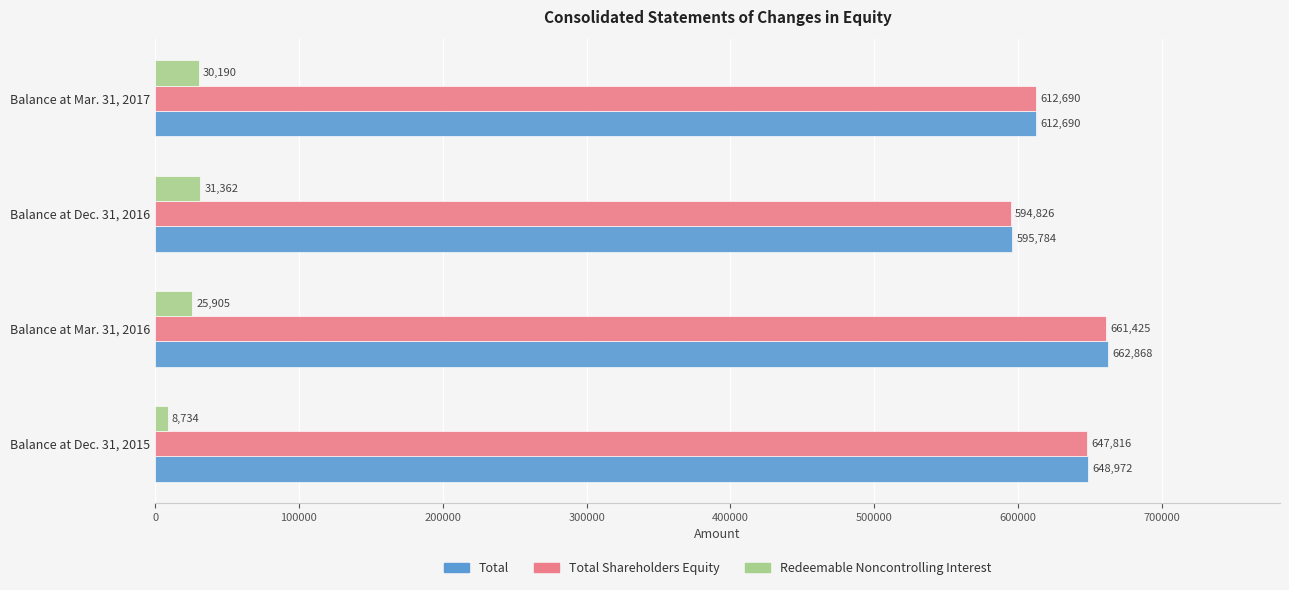

Which series changed the most between Balance at Dec. 31, 2016 and Balance at Mar. 31, 2017?

Total Shareholders Equity